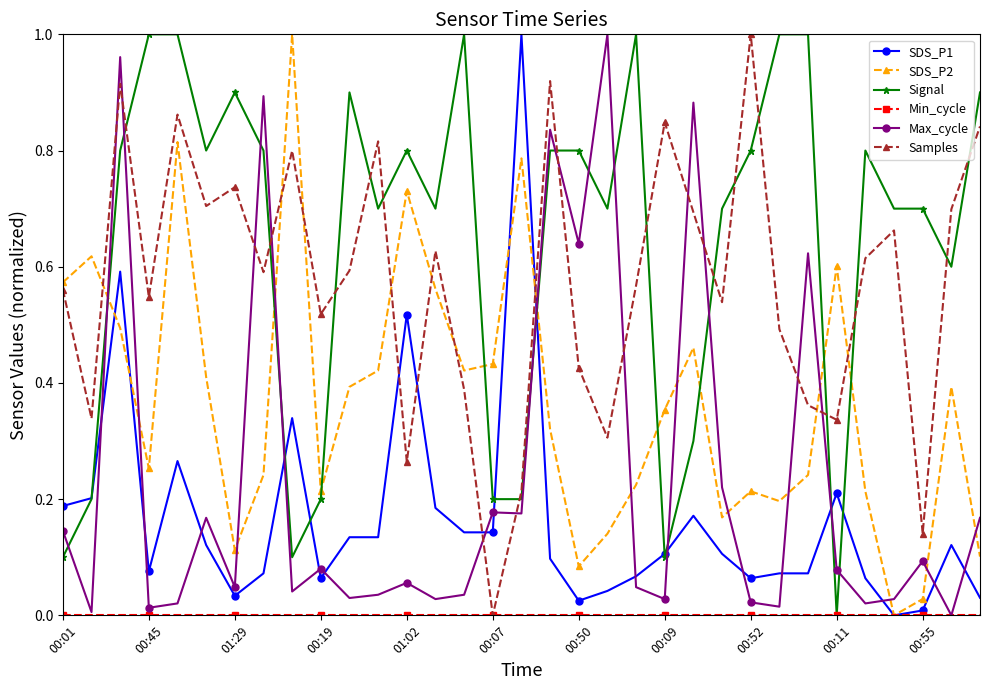

True or false: Signal and SDS_P2 intersect in this chart.

True